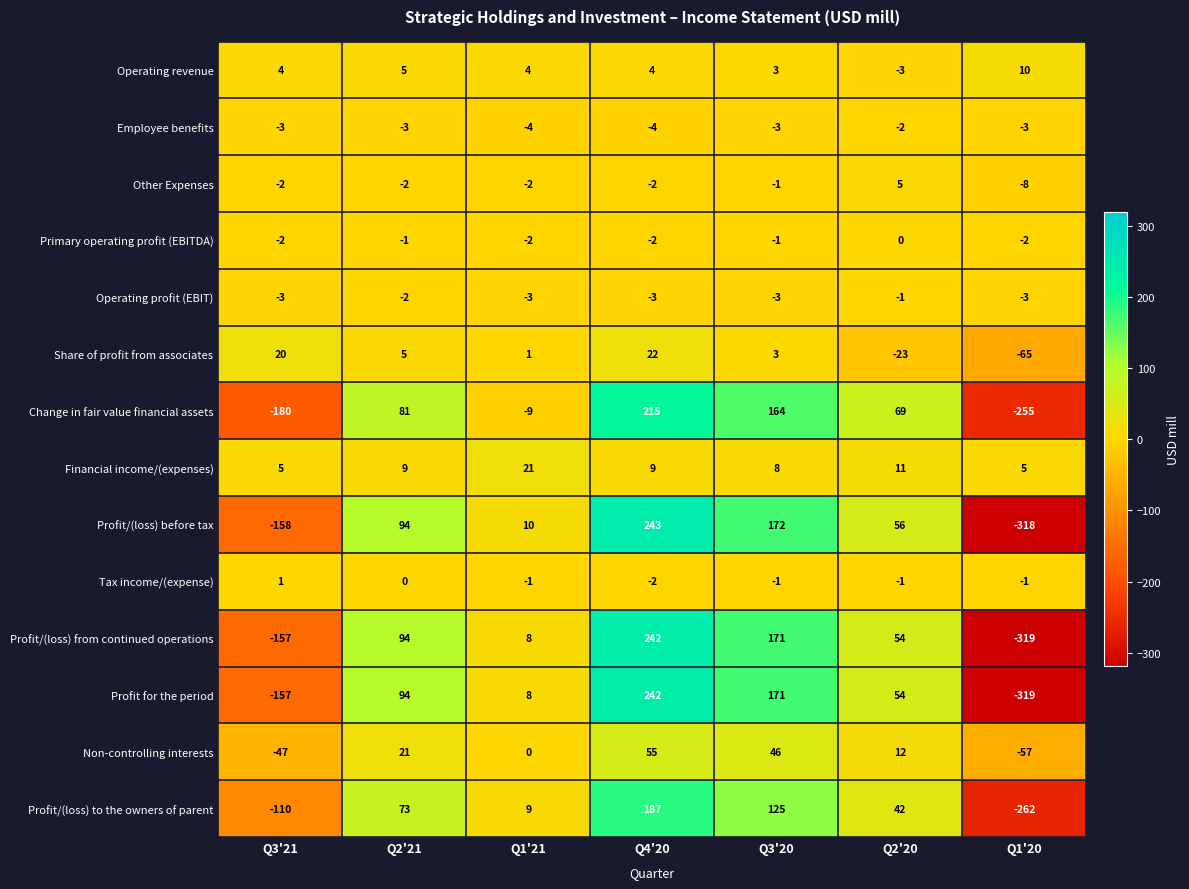

What is the difference between the maximum and minimum values in the Non-controlling interests series?

112